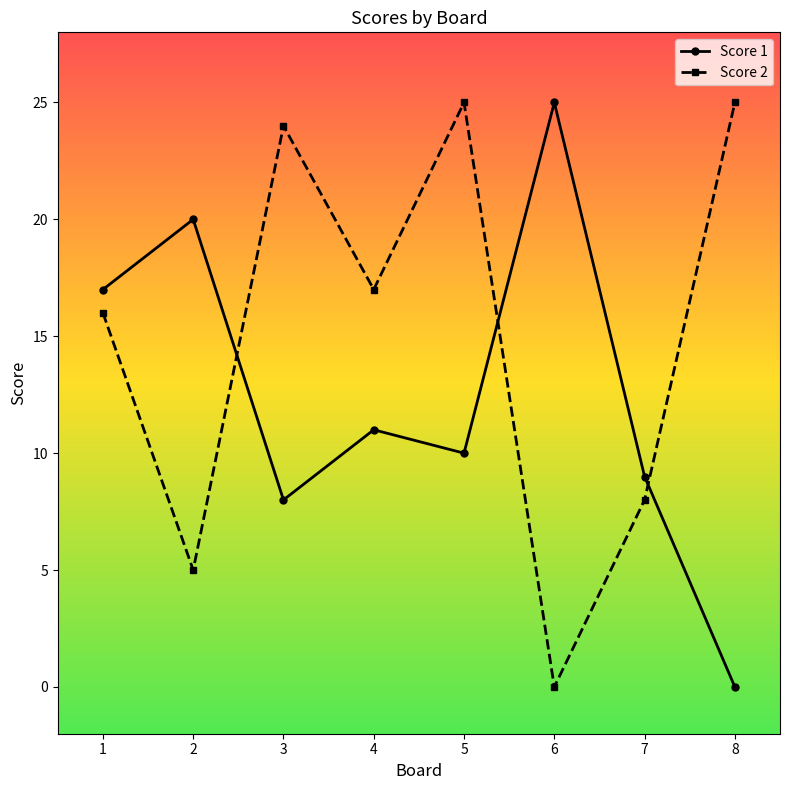

How many times do Score 1 and Score 2 cross each other?

3